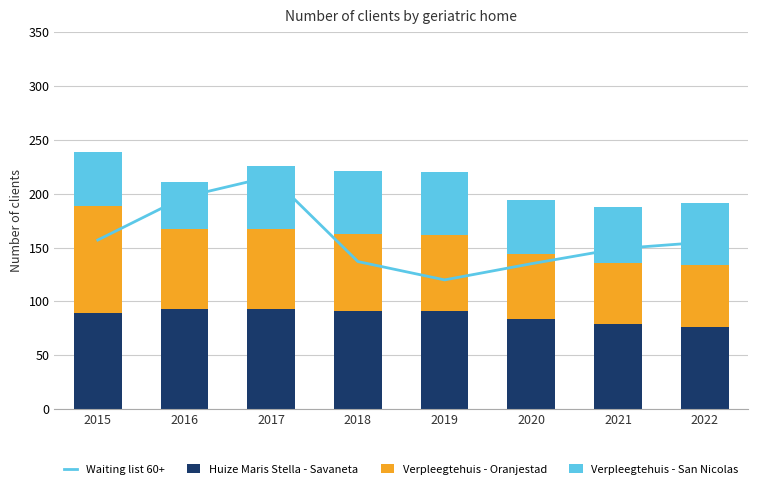

What is the value of the Huize Maris Stella - Savaneta bar at the 7th from the left?

79